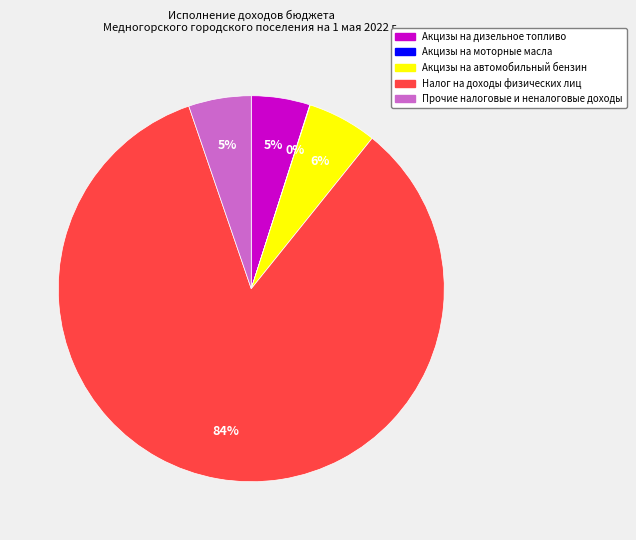

The Акцизы на автомобильный бензин slice represents 6% of the pie. True or false?

True